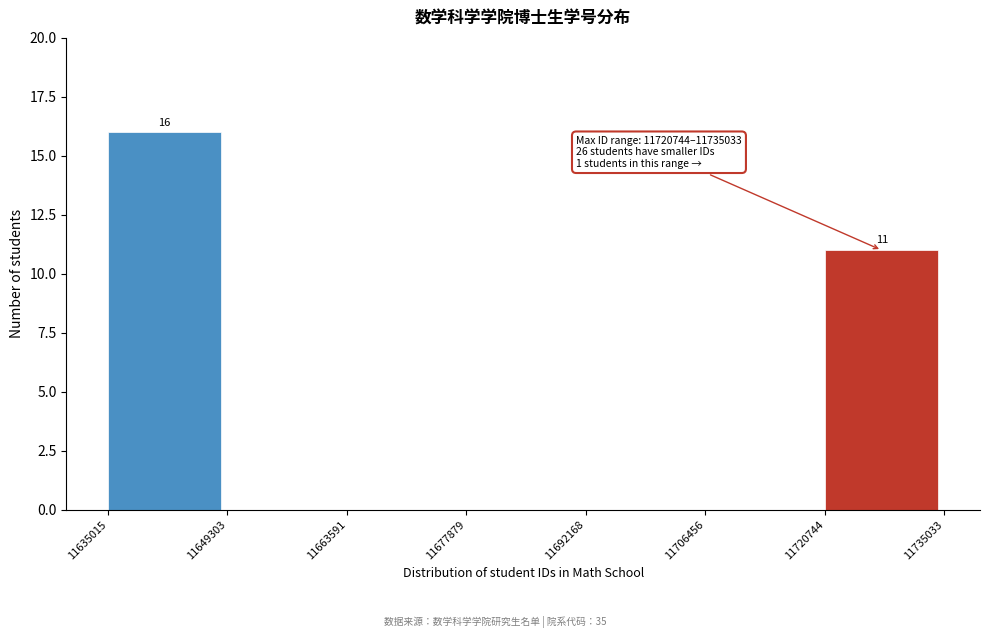

Over which range of the x-axis is the bar tallest?

11635015 to 11649303